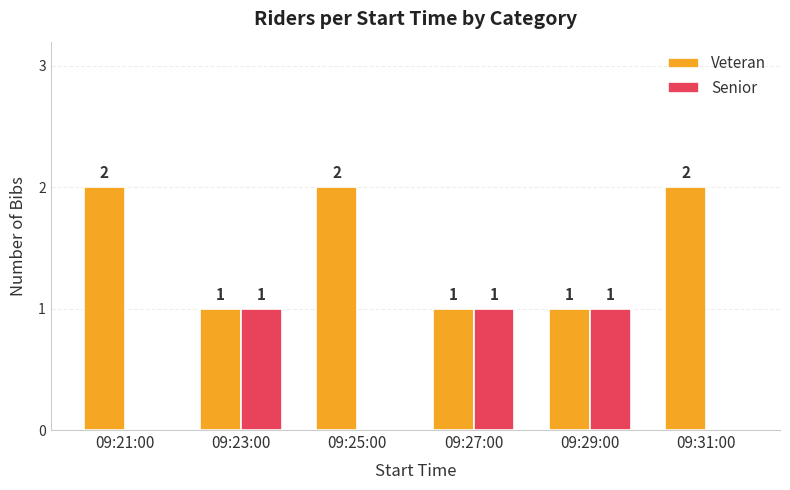

How many groups of bars are there?

6